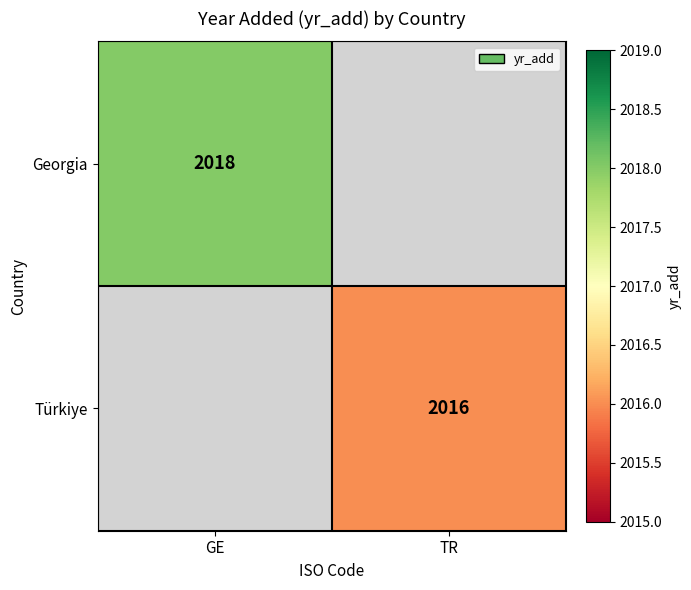

The Türkiye series shows 3161 at TR. True or false?

False